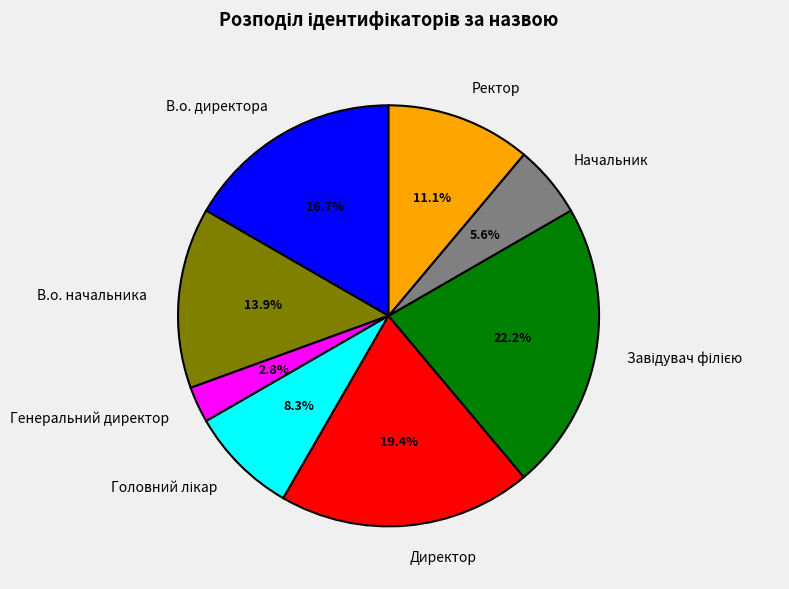

To the nearest percent, what is the average slice percentage?

12%